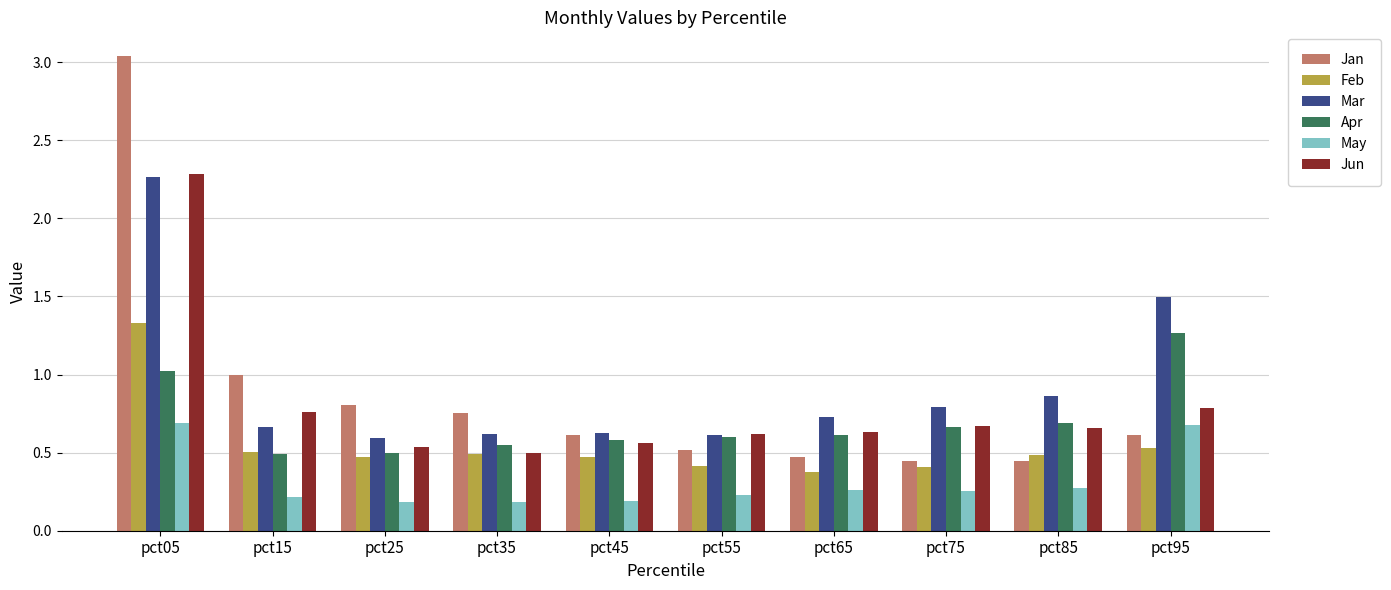

Is the value of Apr at pct75 greater than the value of Jan at pct65?

Yes